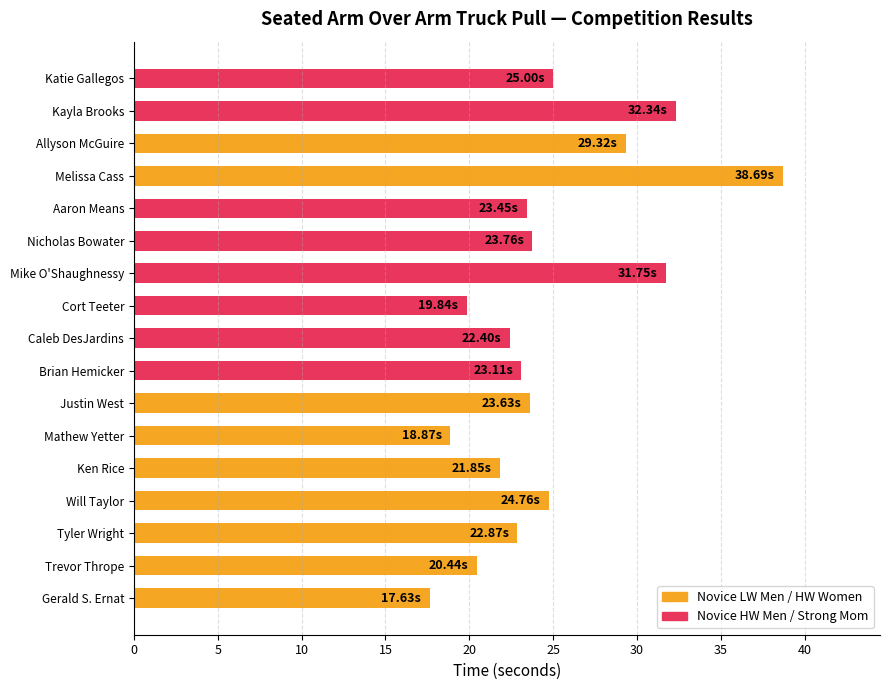

Where is the data nearest to the value 28?

Allyson McGuire